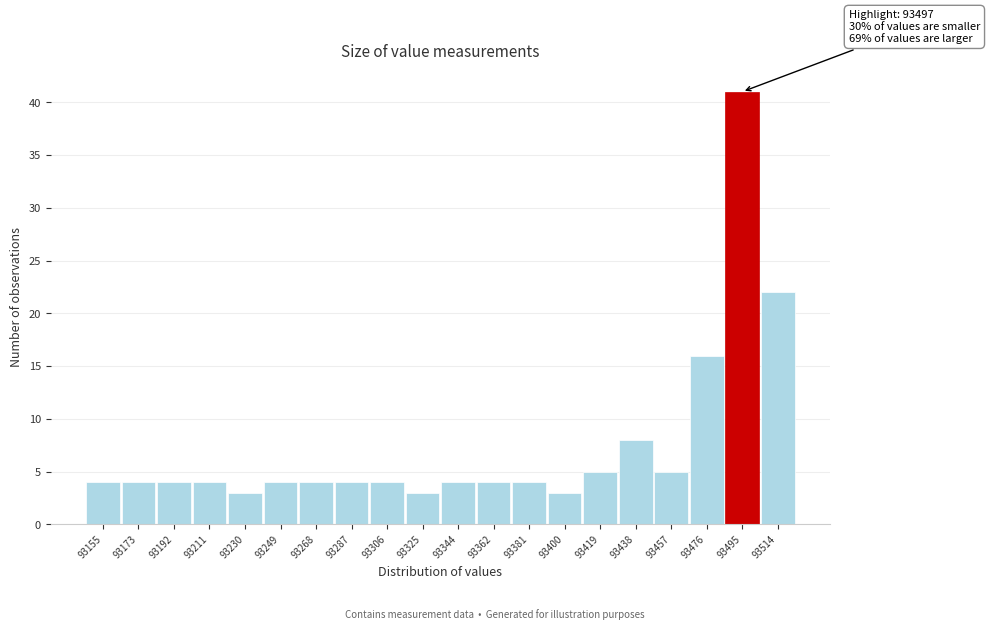

Reading left to right, list all the values displayed in this chart.

93155=4	93173=4	93192=4	93211=4	93230=3	93249=4	93268=4	93287=4	93306=4	93325=3	93344=4	93362=4	93381=4	93400=3	93419=5	93438=8	93457=5	93476=16	93495=41	93514=22